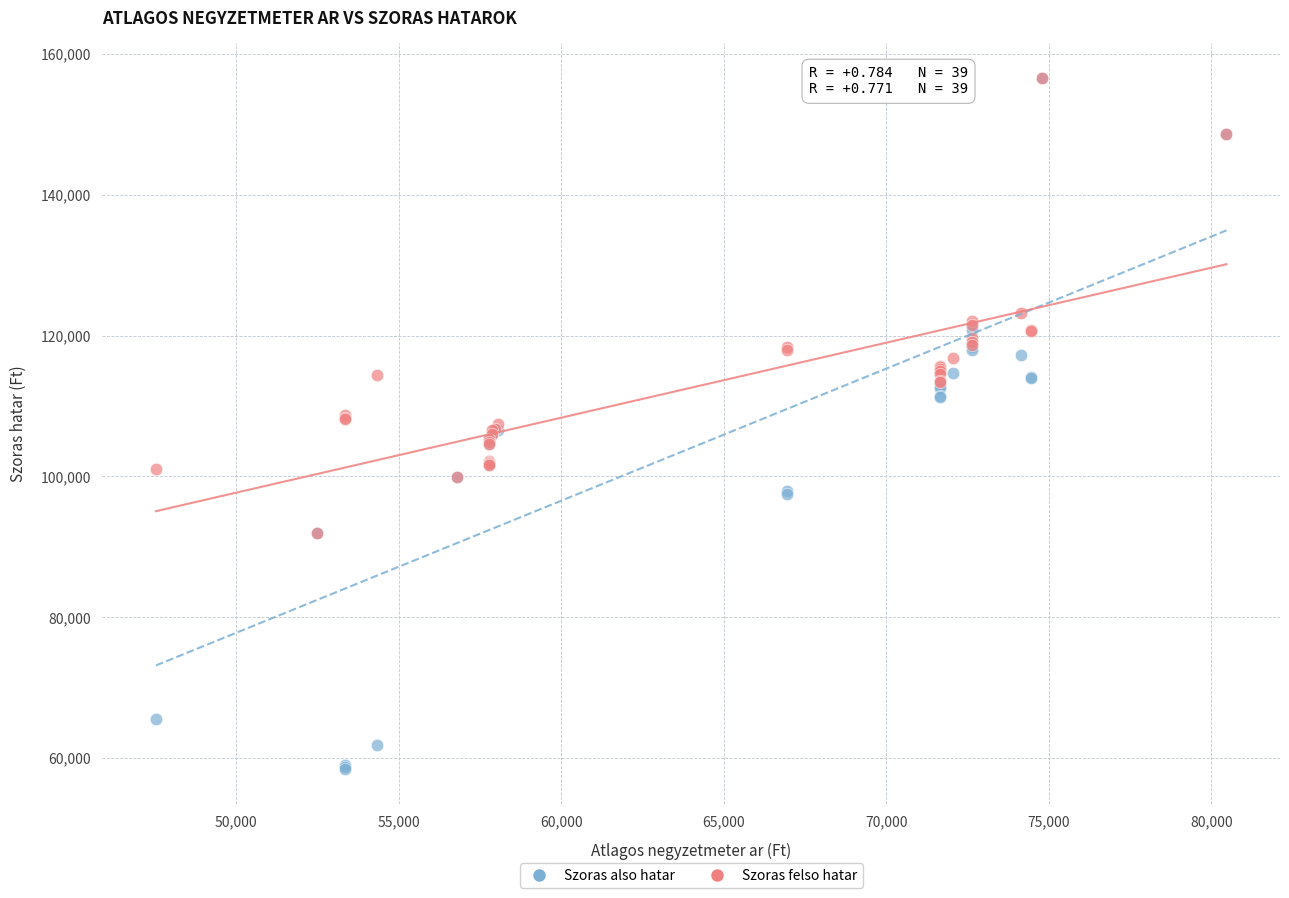

What are all the series names shown in the legend?

Szoras also hatar, Szoras felso hatar